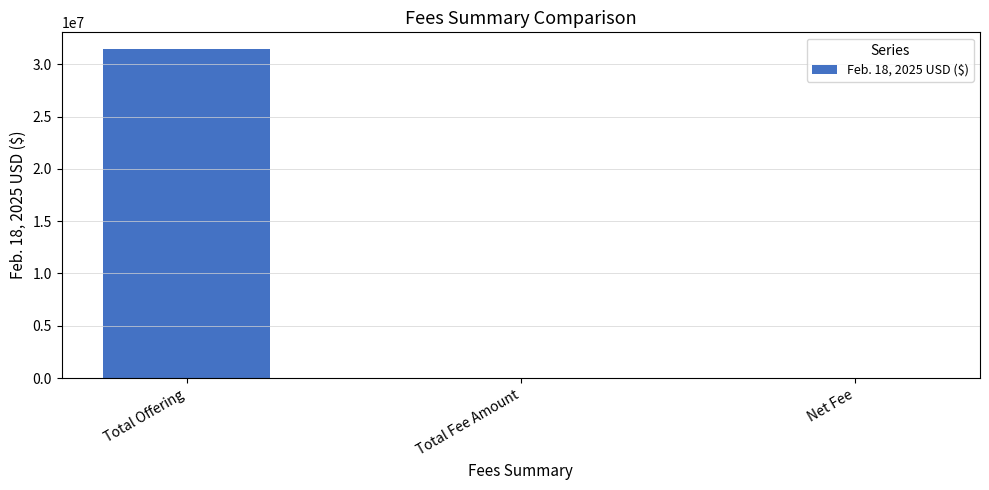

What is the sum of all values?

31480437.2